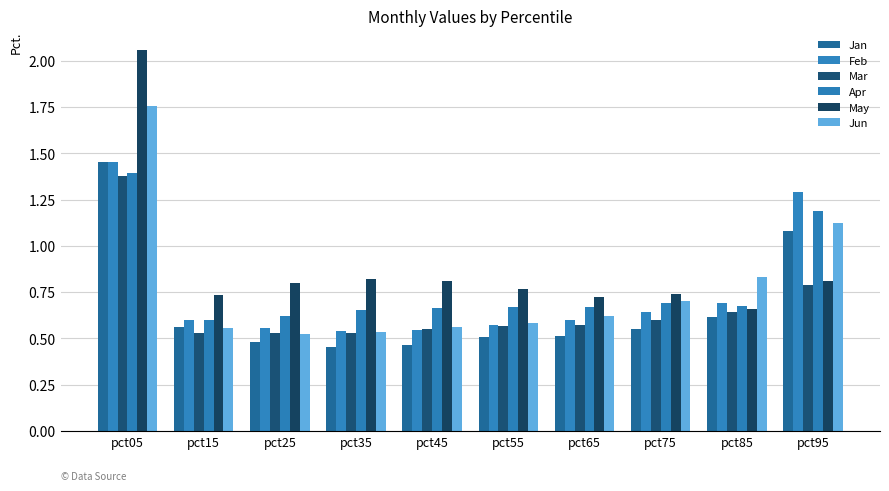

Which series has the largest total across all categories?

May